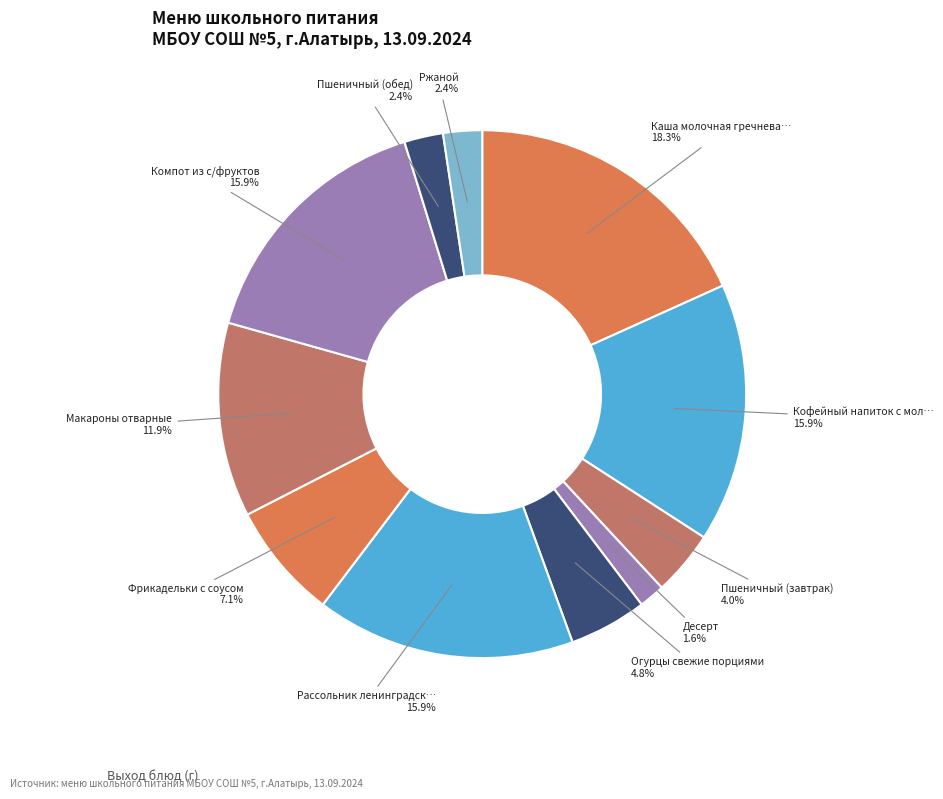

How many segments does this pie chart have?

11